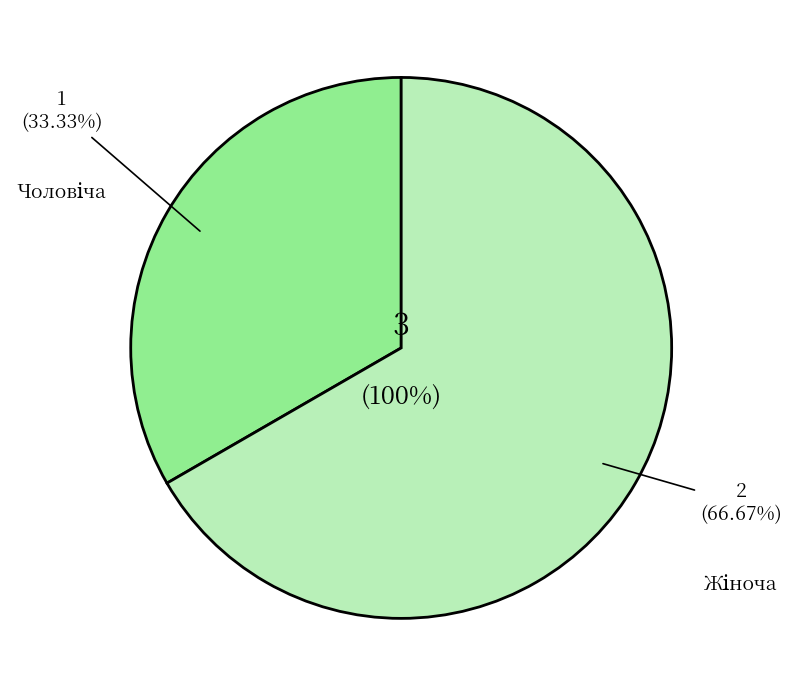

True or false: Чоловіча accounts for 46% of the total.

False